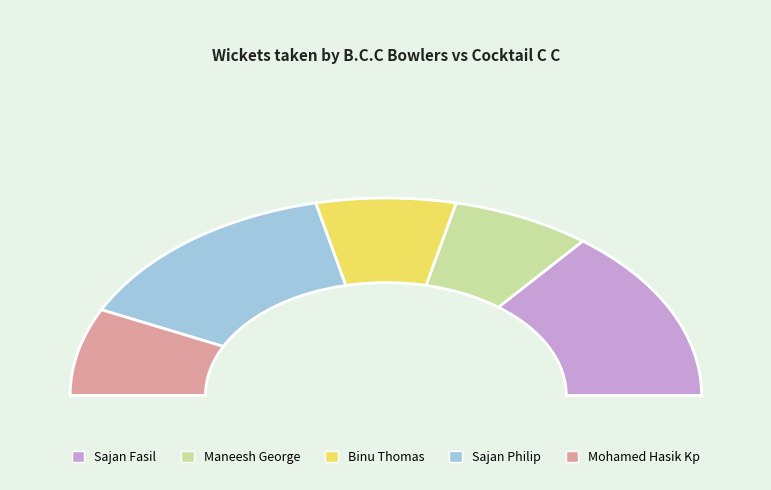

What percentage is the Mohamed Hasik Kp slice, to the nearest percent?

14%